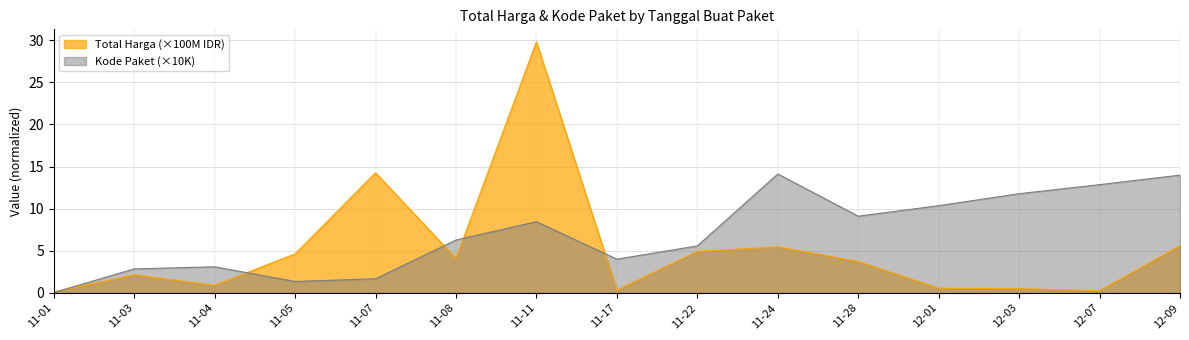

True or false: Kode Paket and Total Harga (M) cross at least once.

True